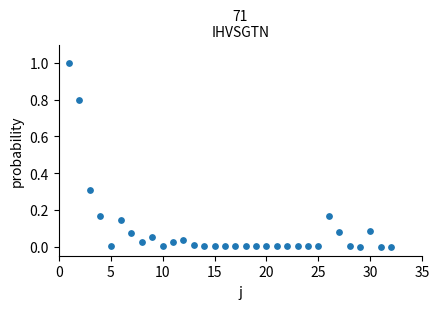

What is the range of Y values (max minus min)?

1.0